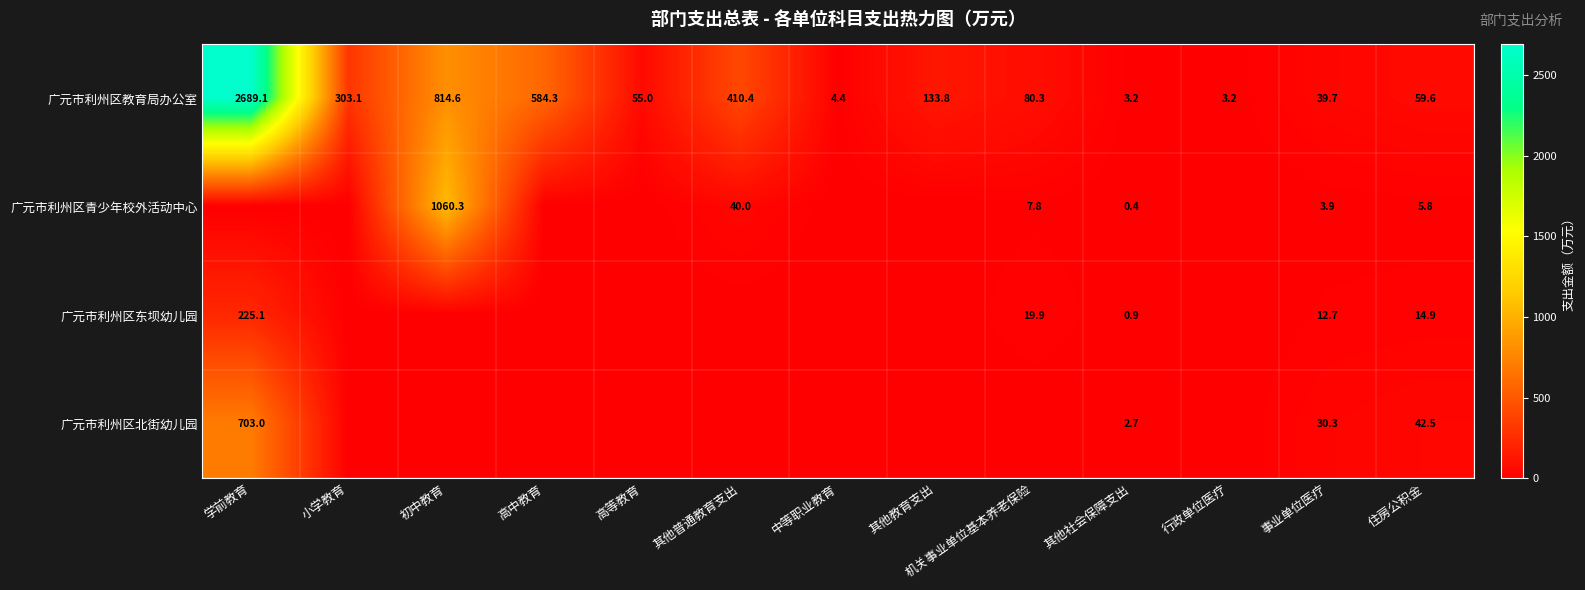

What is the total value across all series at 高等教育?

55.0